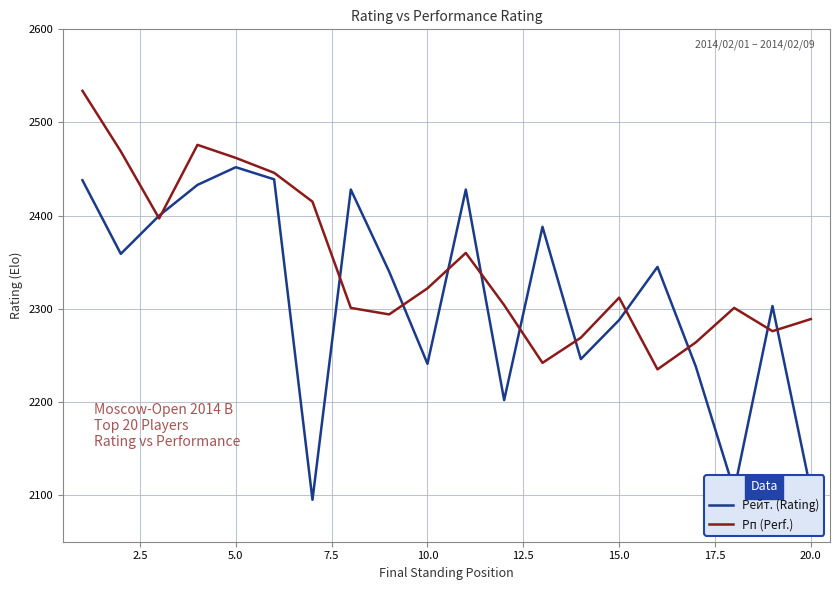

Which series has the largest range (max minus min)?

Рейт. (Rating)